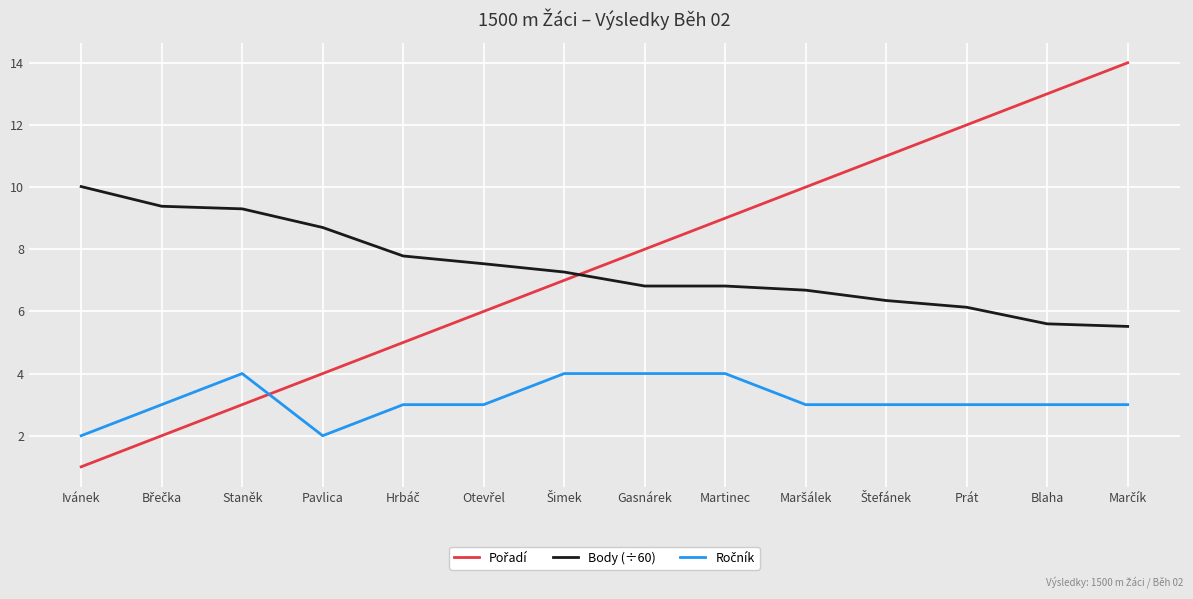

True or false: Body (÷60) has a value of 9.3 at Staněk.

True